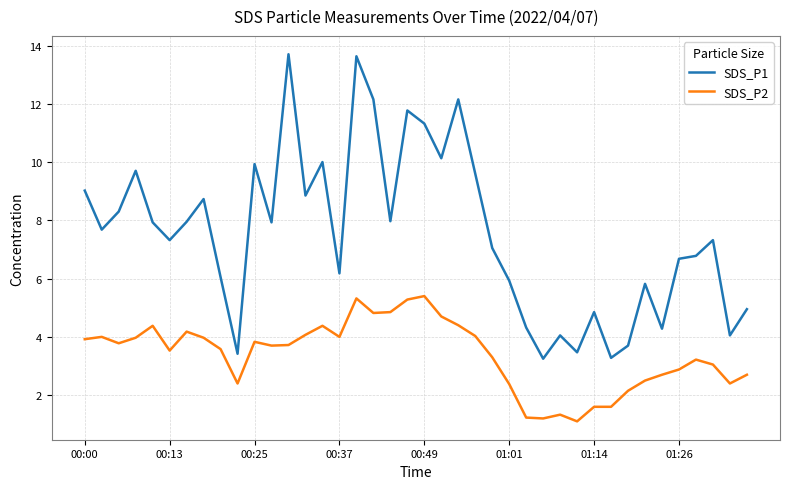

Which series has the largest total across all categories?

SDS_P1